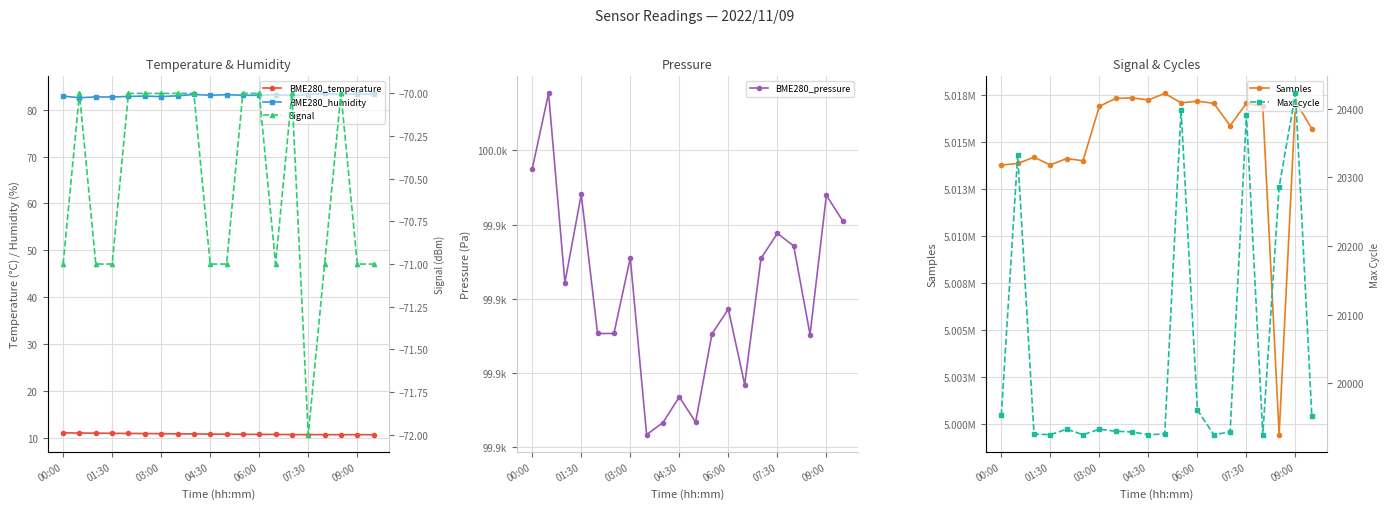

How many data points in Samples are above 5016927?

9